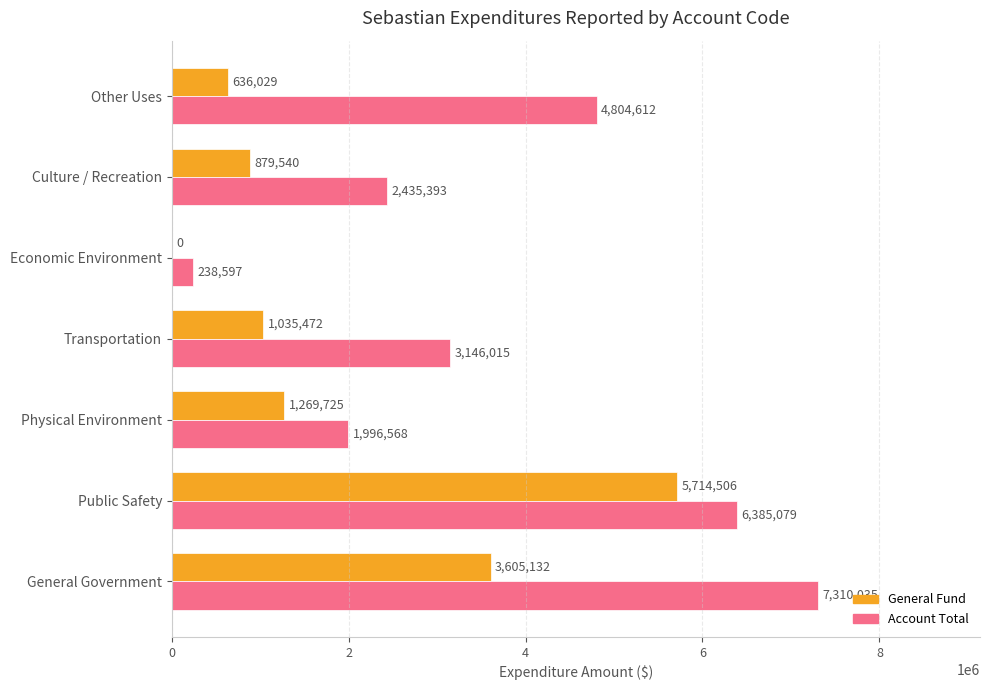

Which label corresponds to the largest value in the chart?

General Government